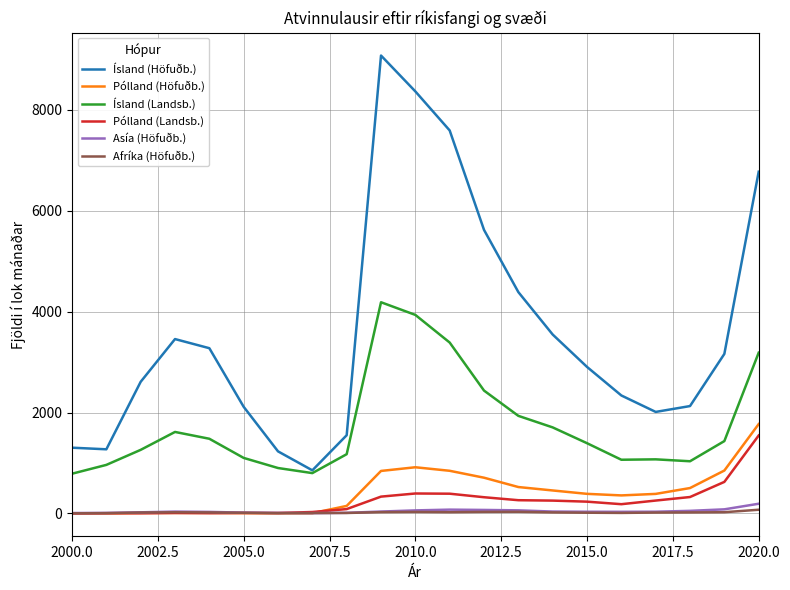

Which series has the largest total across all categories?

Ísland (Höfuðb.)